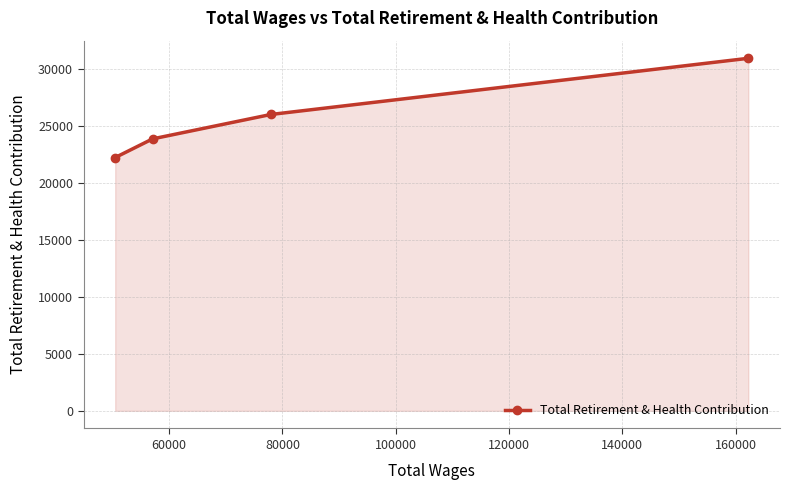

What is the difference between the maximum and minimum values?

8701